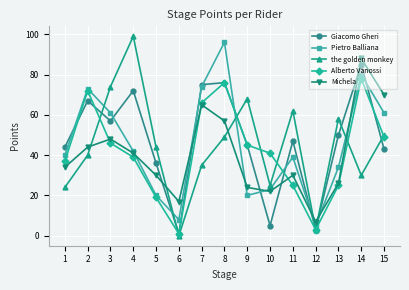

Reading left to right, list all the values displayed in this chart.

Giacomo Gheri: 1=44	2=67	3=57	4=72	5=36	6=1	7=75	8=76	9=45	10=5	11=47	12=3	13=50	14=85	15=43
Pietro Balliana: 1=40	2=73	3=61	4=42	5=20	6=8	7=74	8=96	9=20	10=23	11=39	12=5	13=34	14=80	15=61
the golden monkey: 1=24	2=40	3=74	4=99	5=44	6=0	7=35	8=49	9=68	10=25	11=62	12=3	13=58	14=30	15=50
Alberto Vanossi: 1=37	2=72	3=46	4=39	5=19	6=1	7=66	8=76	9=45	10=41	11=25	12=3	13=25	14=78	15=49
Michela: 1=34	2=44	3=48	4=41	5=30	6=17	7=65	8=57	9=24	10=22	11=30	12=7	13=26	14=88	15=70